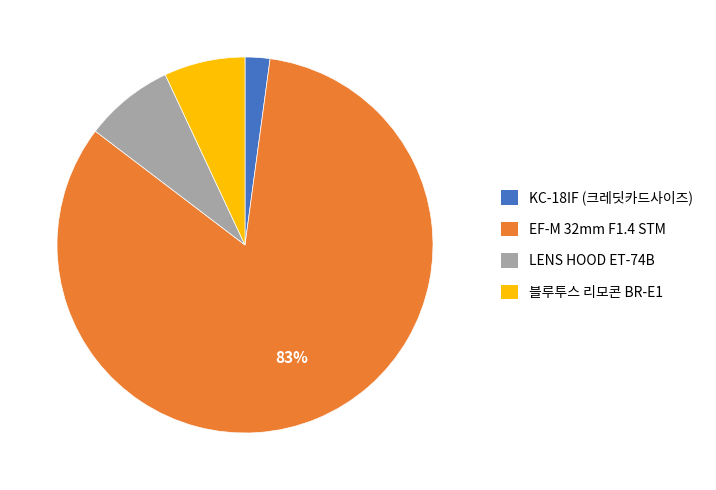

Is the sum of LENS HOOD ET-74B and 블루투스 리모콘 BR-E1 greater than half?

No